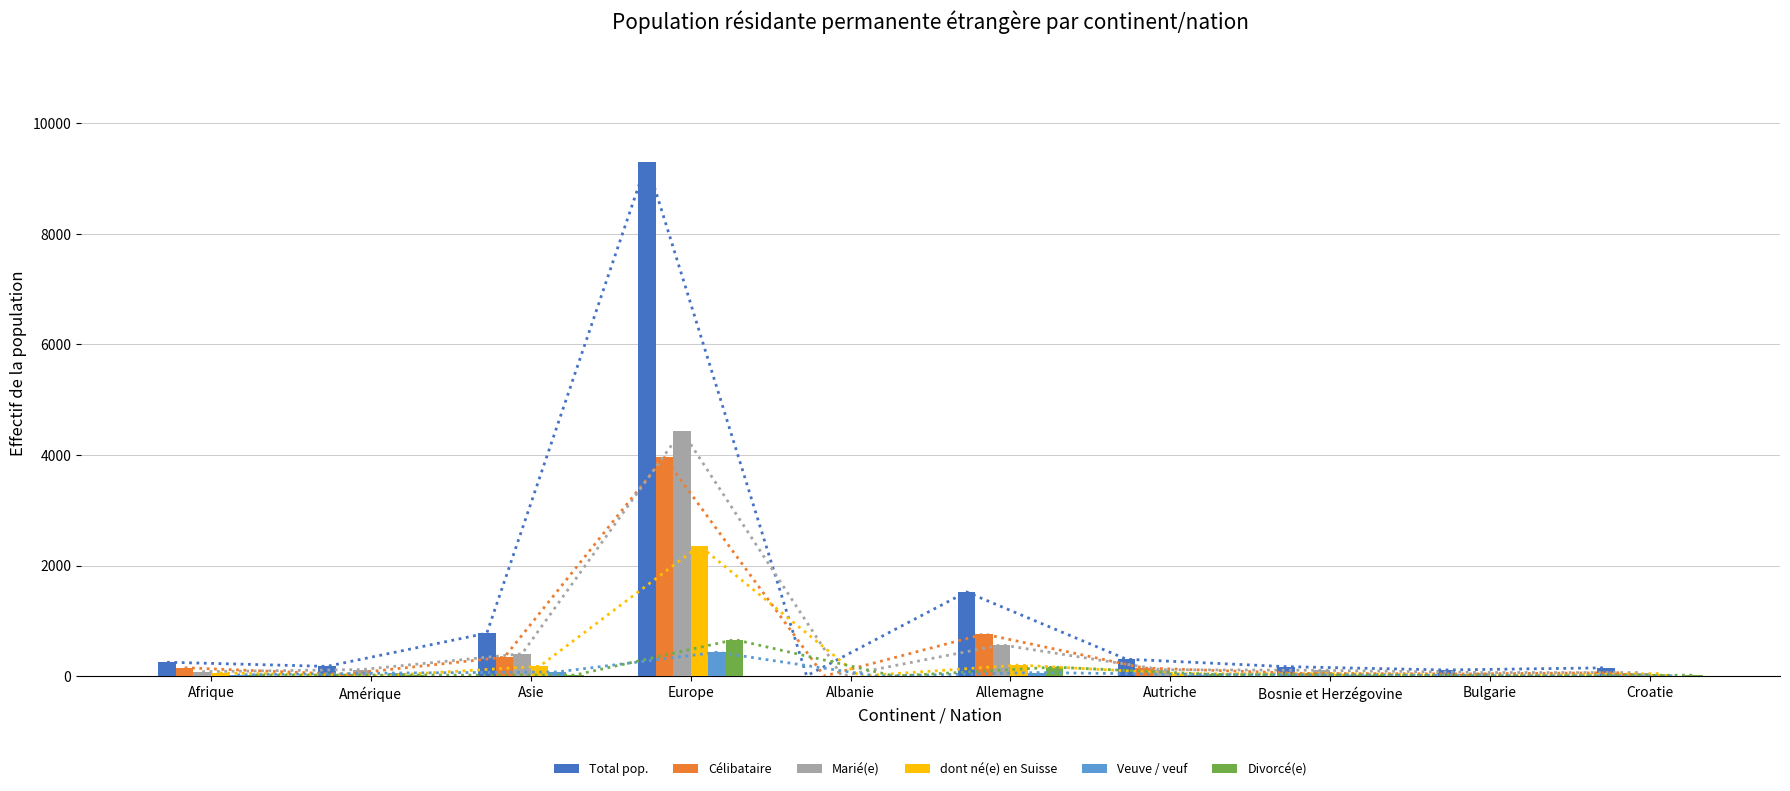

Which series has the widest spread of values?

Total pop.